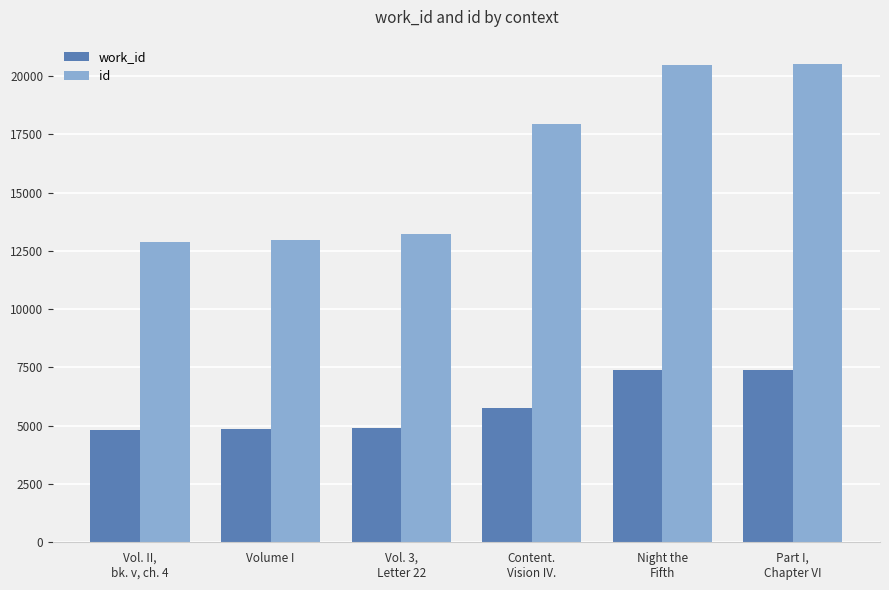

List the series in order of their overall mean, highest first.

id, work_id